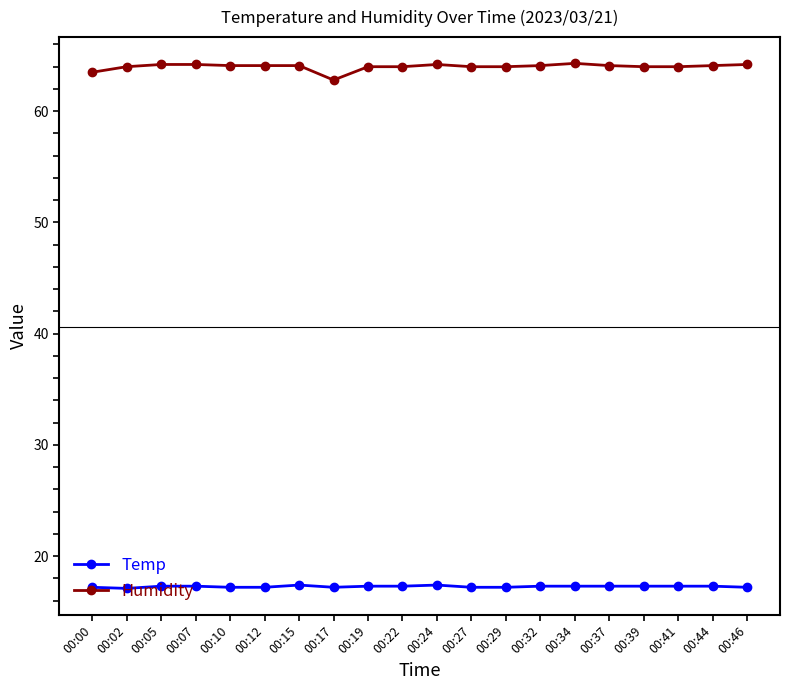

The value of Temp at 00:17 is 25.9. True or false?

False